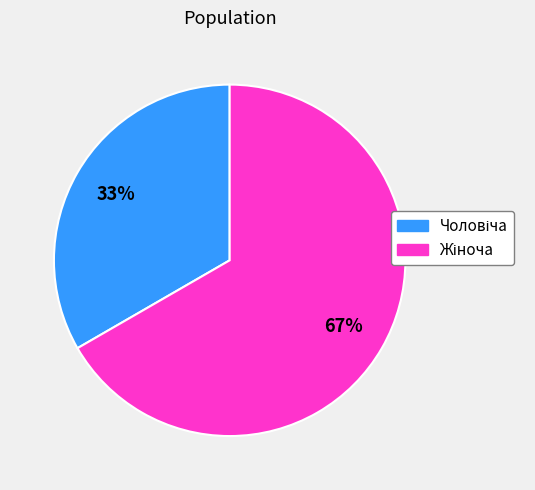

To the nearest percent, what is the average slice percentage?

50%